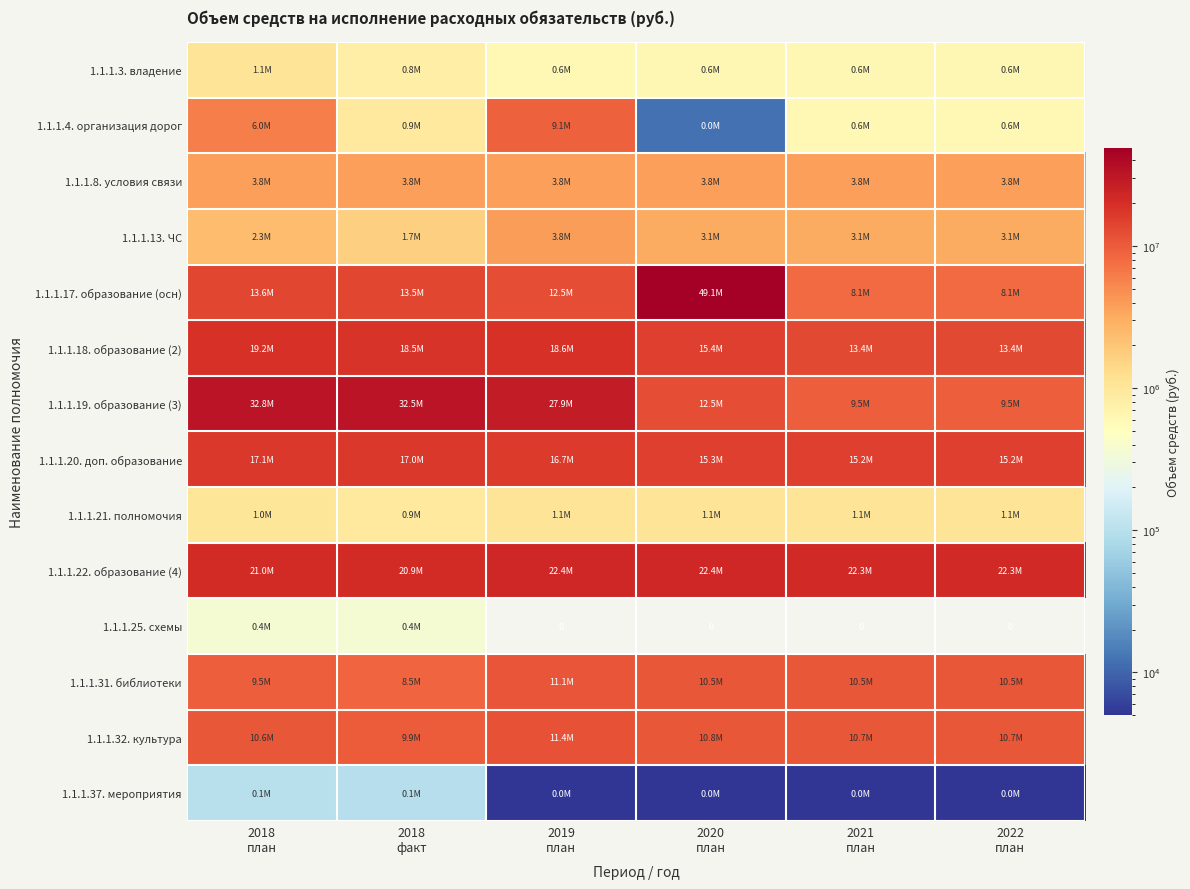

Where is 1.1.1.13. ЧС nearest to the value 2762939?

2020 план